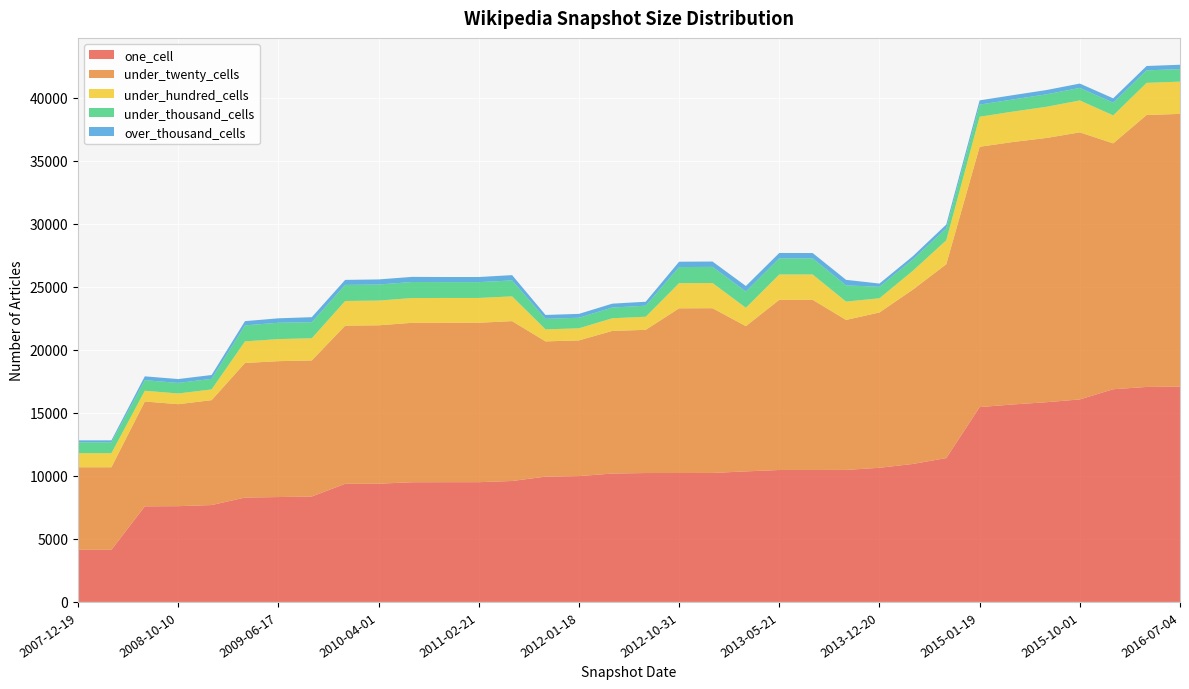

Reading left to right, transcribe all the data shown in this chart.

one_cell: 2007-12-19=4137	2008-04-01=4137	2008-06-27=7584	2008-10-10=7597	2008-12-17=7685	2009-04-06=8280	2009-06-17=8319	2009-09-25=8363	2009-12-16=9370	2010-04-01=9379	2010-07-26=9494	2010-11-17=9500	2011-02-21=9500	2011-06-10=9593	2011-09-05=9940	2012-01-18=9983	2012-03-26=10184	2012-07-13=10225	2012-10-31=10227	2012-12-11=10232	2013-02-20=10355	2013-05-21=10467	2013-07-09=10469	2013-09-10=10471	2013-12-20=10642	2014-03-28=10944	2014-09-08=11411	2015-01-19=15456	2015-04-09=15665	2015-07-03=15842	2015-10-01=16064	2016-01-04=16872	2016-04-05=17053	2016-07-04=17083
under_twenty_cells: 2007-12-19=6546	2008-04-01=6546	2008-06-27=8315	2008-10-10=8089	2008-12-17=8320	2009-04-06=10673	2009-06-17=10780	2009-09-25=10792	2009-12-16=12543	2010-04-01=12563	2010-07-26=12646	2010-11-17=12647	2011-02-21=12647	2011-06-10=12680	2011-09-05=10727	2012-01-18=10762	2012-03-26=11314	2012-07-13=11358	2012-10-31=13063	2012-12-11=13066	2013-02-20=11522	2013-05-21=13496	2013-07-09=13497	2013-09-10=11898	2013-12-20=12318	2014-03-28=13828	2014-09-08=15374	2015-01-19=20648	2015-04-09=20818	2015-07-03=20960	2015-10-01=21182	2016-01-04=19502	2016-04-05=21570	2016-07-04=21629
under_hundred_cells: 2007-12-19=1119	2008-04-01=1119	2008-06-27=852	2008-10-10=849	2008-12-17=852	2009-04-06=1715	2009-06-17=1750	2009-09-25=1761	2009-12-16=1959	2010-04-01=1962	2010-07-26=1965	2010-11-17=1965	2011-02-21=1965	2011-06-10=1965	2011-09-05=953	2012-01-18=960	2012-03-26=1003	2012-07-13=1040	2012-10-31=1997	2012-12-11=2002	2013-02-20=1458	2013-05-21=2011	2013-07-09=2008	2013-09-10=1455	2013-12-20=1128	2014-03-28=1497	2014-09-08=1902	2015-01-19=2381	2015-04-09=2414	2015-07-03=2473	2015-10-01=2533	2016-01-04=2221	2016-04-05=2550	2016-07-04=2560
under_thousand_cells: 2007-12-19=856	2008-04-01=856	2008-06-27=837	2008-10-10=837	2008-12-17=837	2009-04-06=1269	2009-06-17=1296	2009-09-25=1273	2009-12-16=1274	2010-04-01=1272	2010-07-26=1272	2010-11-17=1255	2011-02-21=1255	2011-06-10=1263	2011-09-05=836	2012-01-18=836	2012-03-26=851	2012-07-13=875	2012-10-31=1275	2012-12-11=1277	2013-02-20=1287	2013-05-21=1280	2013-07-09=1276	2013-09-10=1287	2013-12-20=907	2014-03-28=898	2014-09-08=948	2015-01-19=961	2015-04-09=962	2015-07-03=986	2015-10-01=996	2016-01-04=1003	2016-04-05=993	2016-07-04=992
over_thousand_cells: 2007-12-19=159	2008-04-01=159	2008-06-27=307	2008-10-10=307	2008-12-17=307	2009-04-06=336	2009-06-17=352	2009-09-25=399	2009-12-16=399	2010-04-01=406	2010-07-26=406	2010-11-17=406	2011-02-21=406	2011-06-10=422	2011-09-05=308	2012-01-18=308	2012-03-26=308	2012-07-13=314	2012-10-31=424	2012-12-11=424	2013-02-20=438	2013-05-21=427	2013-07-09=425	2013-09-10=438	2013-12-20=259	2014-03-28=258	2014-09-08=299	2015-01-19=340	2015-04-09=340	2015-07-03=342	2015-10-01=343	2016-01-04=348	2016-04-05=345	2016-07-04=346